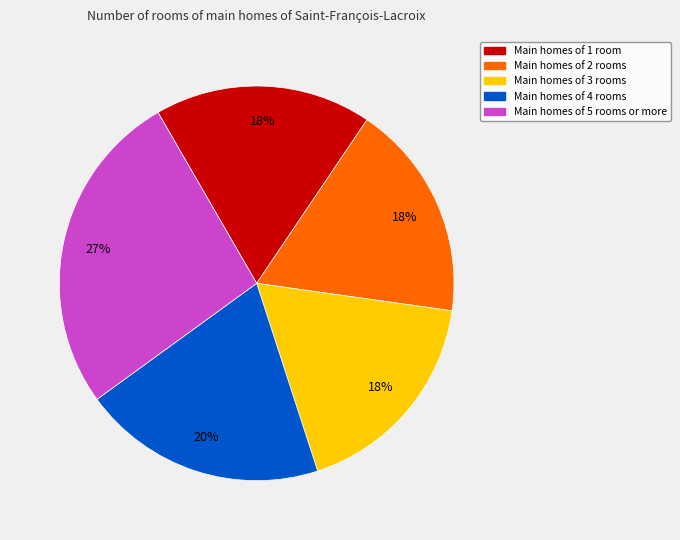

Does any single category account for the majority?

No